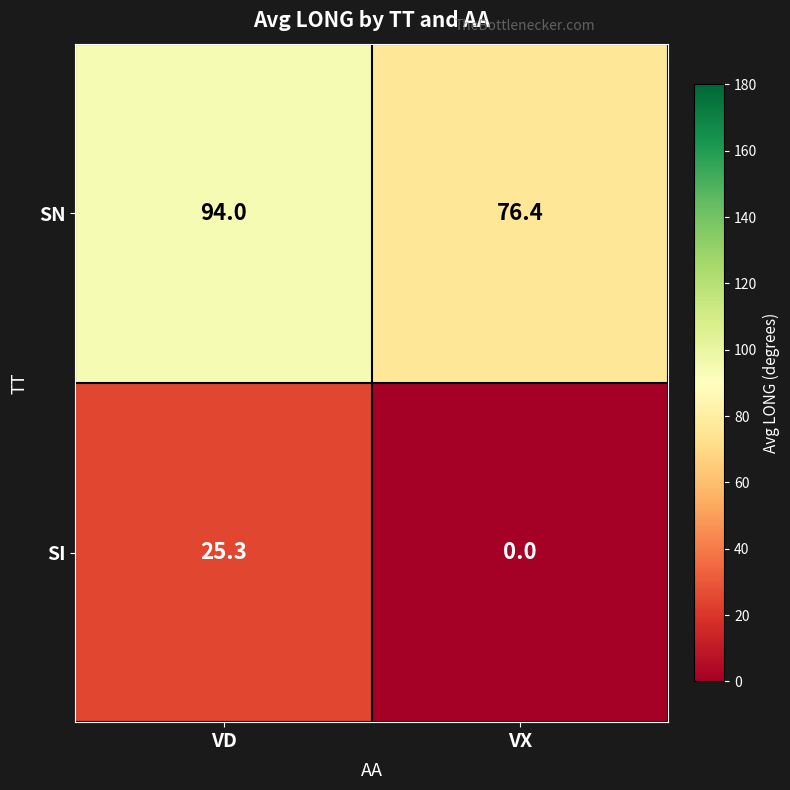

How many data points in SN are less than 94?

1